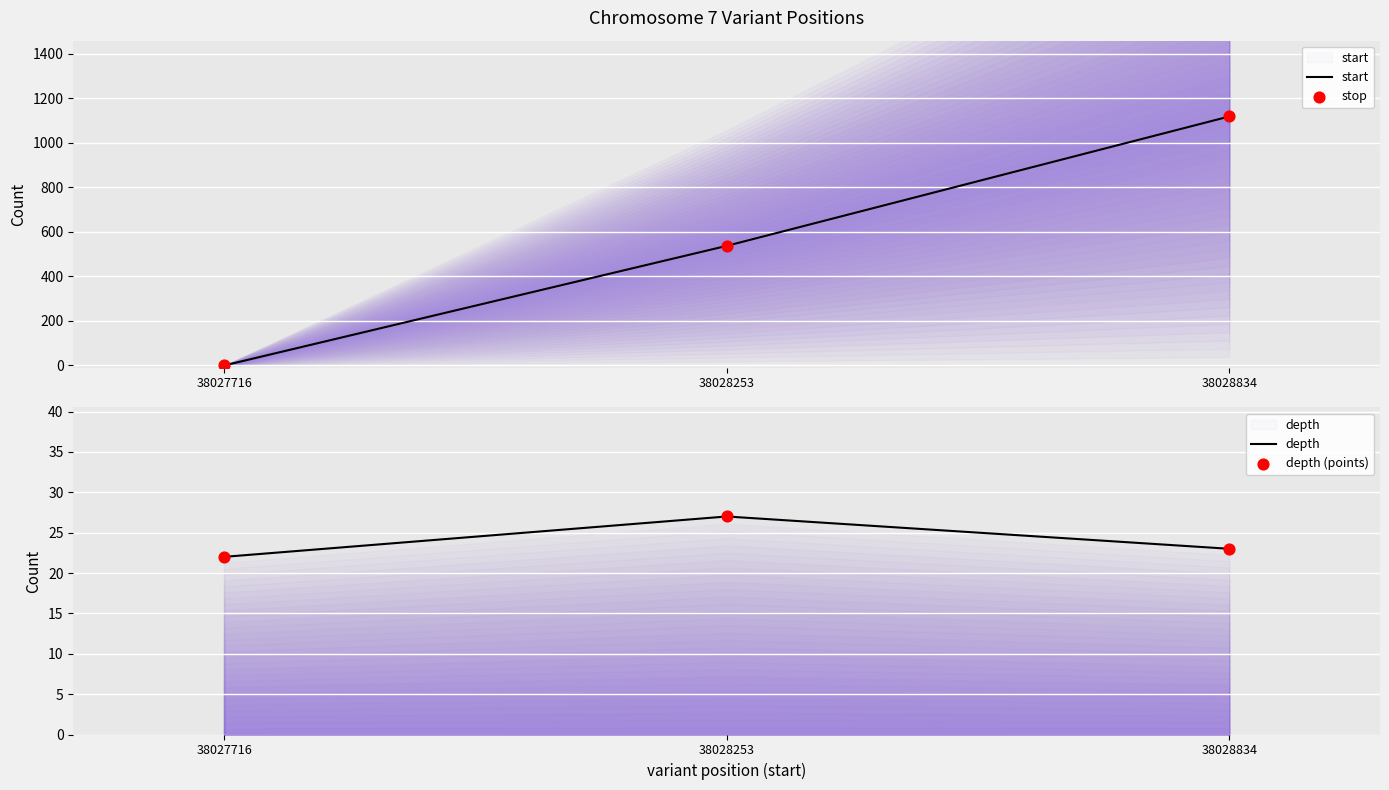

Is the value of stop at 38028834 greater than the value of depth (points) at 38028834?

Yes